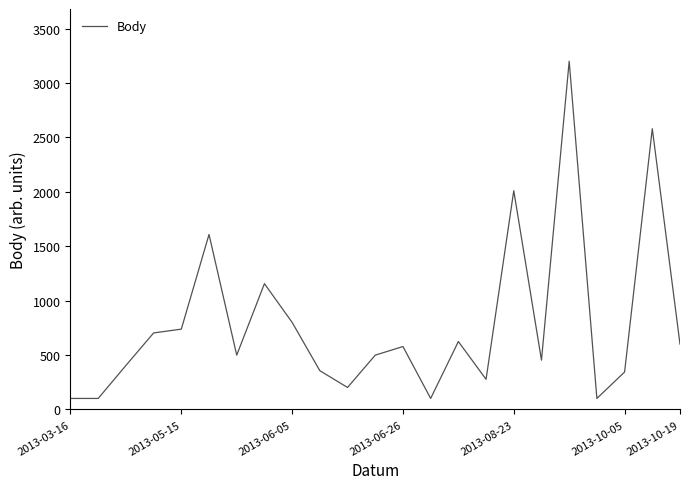

How many distinct data groups are displayed?

1